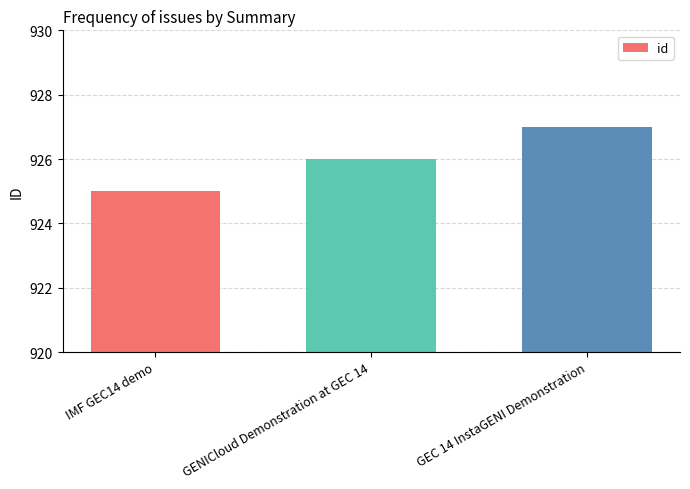

What position from the right is IMF GEC14 demo?

3